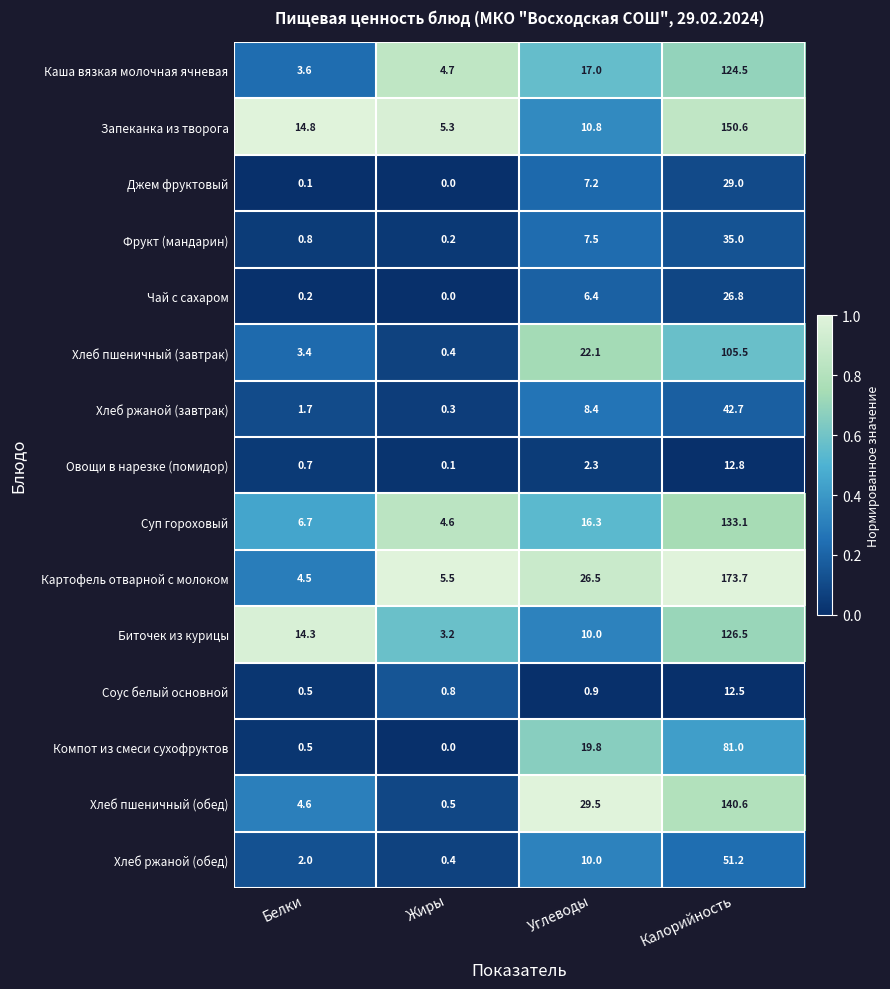

Which series changed the most between Белки and Калорийность?

Картофель отварной с молоком